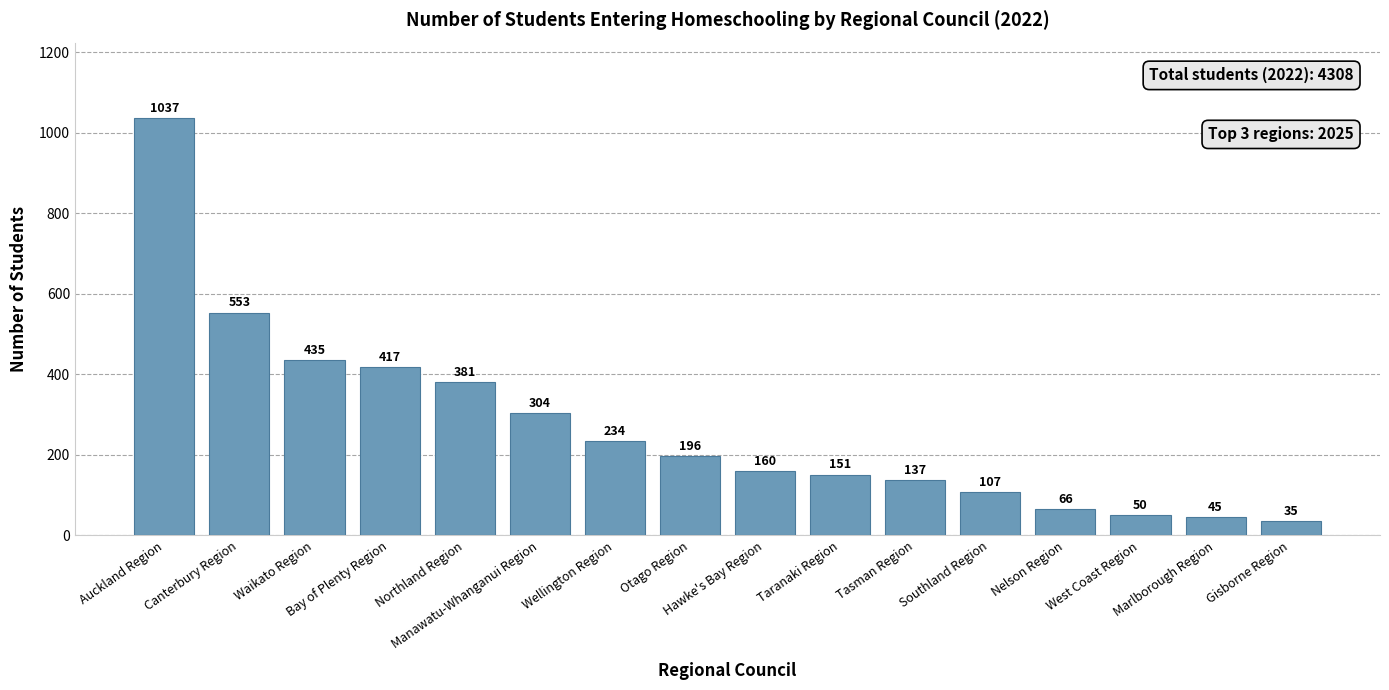

What is the sum of all values?

4308